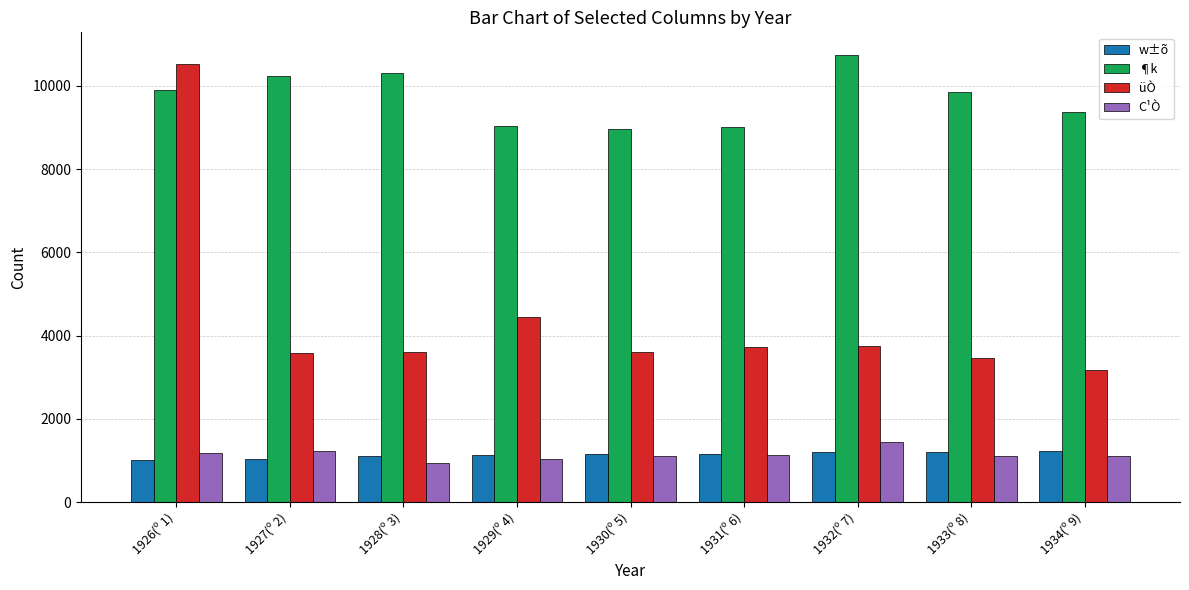

Are the bars horizontal?

No